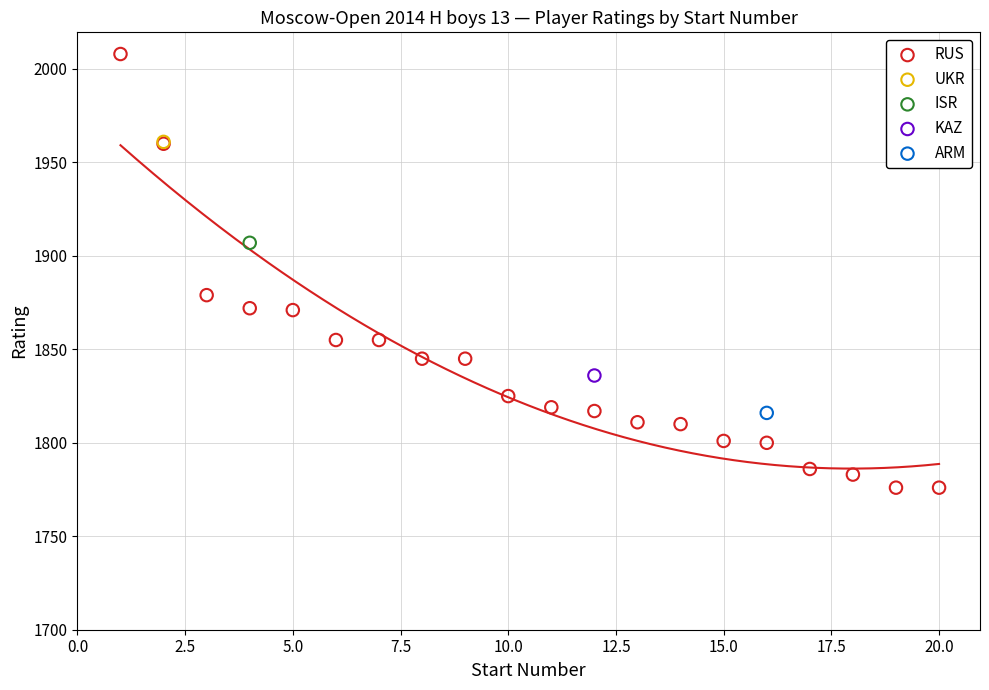

What are all the series names shown in the legend?

RUS, UKR, ISR, KAZ, ARM